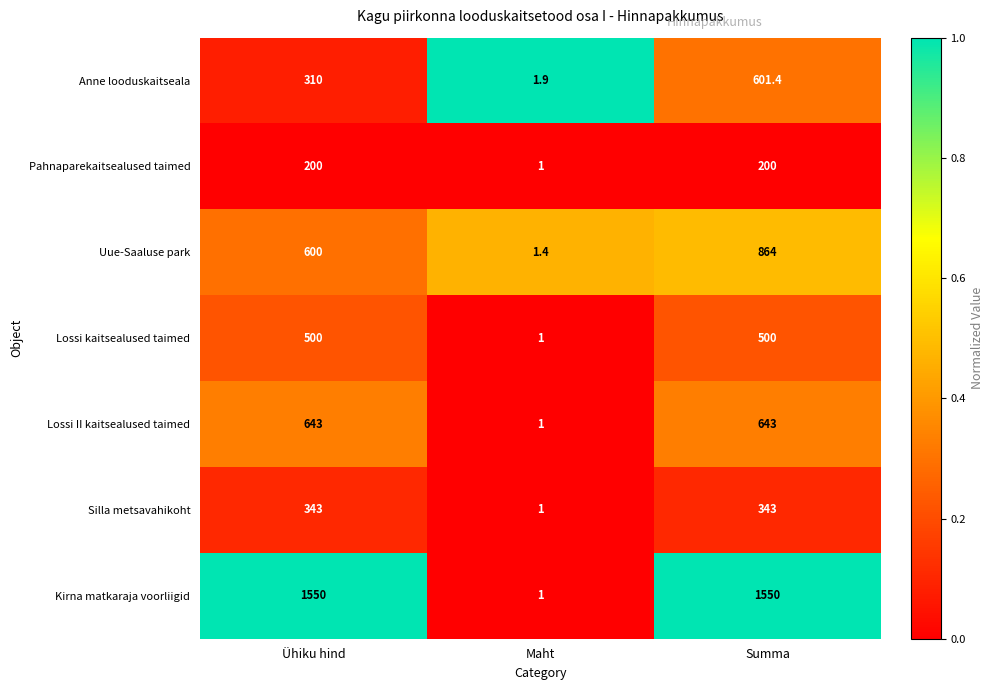

List the series in order of their peak value, highest first.

Kirna matkaraja voorliigid, Uue-Saaluse park, Lossi II kaitsealused taimed, Anne looduskaitseala, Lossi kaitsealused taimed, Silla metsavahikoht, Pahnaparekaitsealused taimed